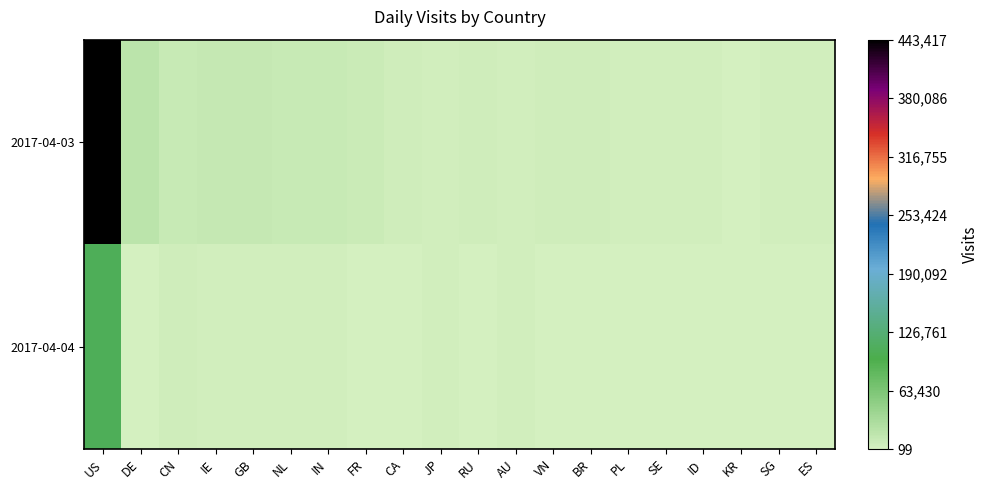

Between RU and PL, which series saw the biggest shift?

2017-04-03